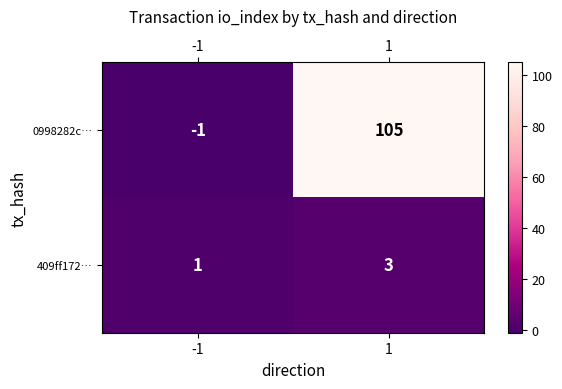

At 1, list the series in order from smallest to largest.

409ff172…, 0998282c…